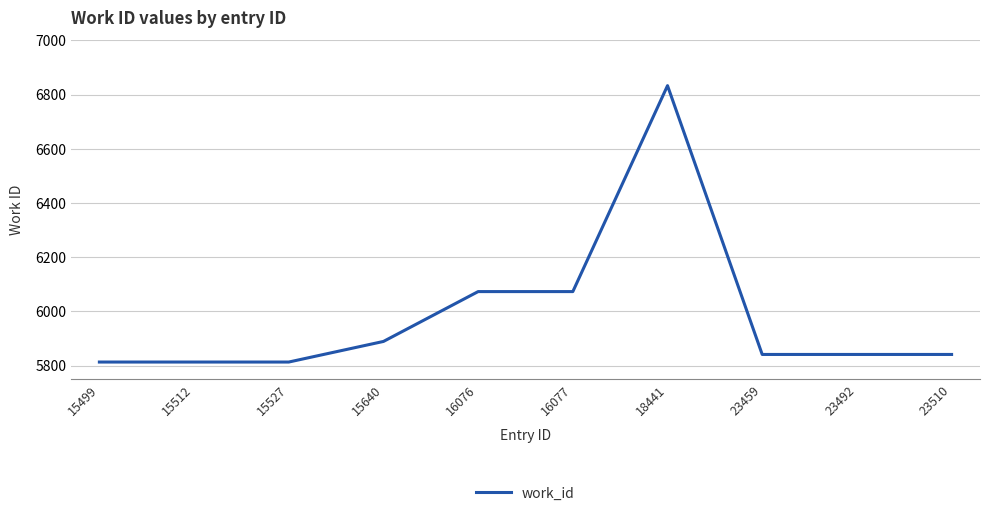

Approximately how many times larger is the value at 16076 compared to 15527?

1.0